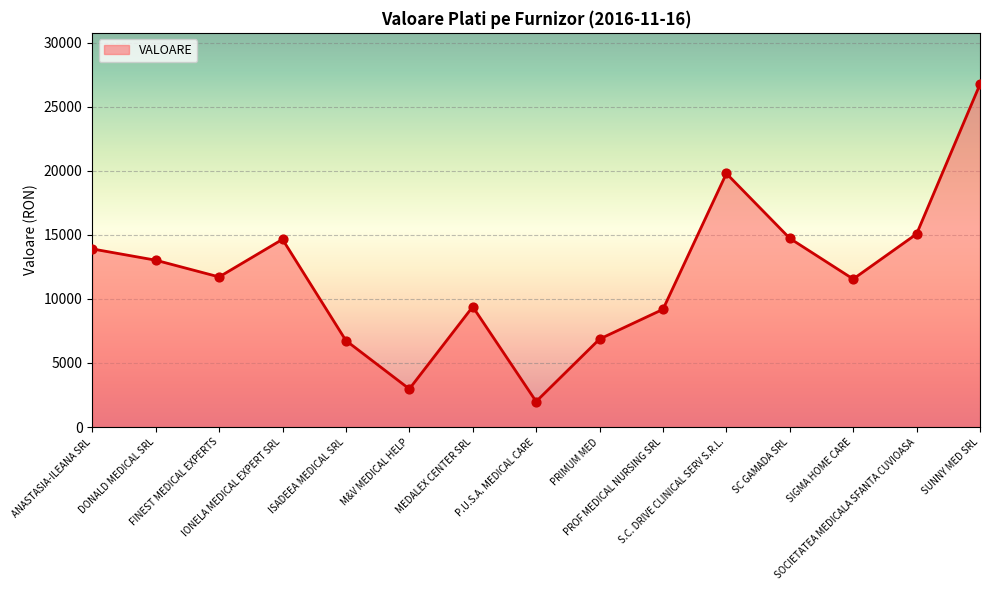

What is the maximum value shown in the chart?

26755.0